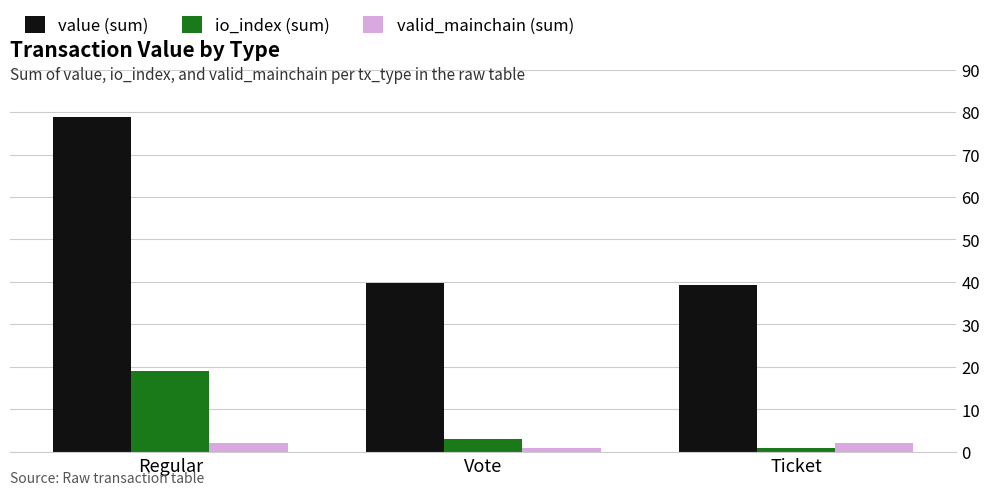

What is the approximate value of io_index (sum) at Regular?

19.0